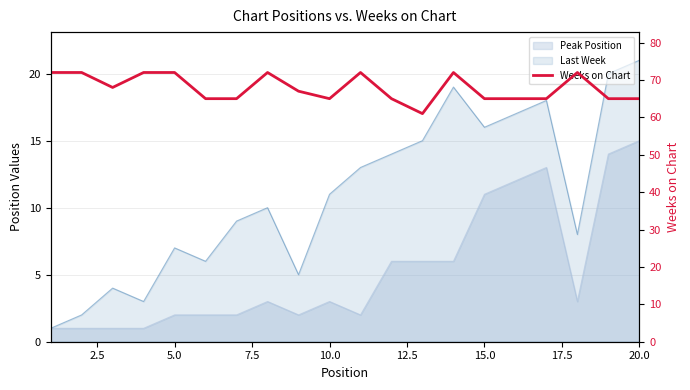

What is the sum of all values?

1357